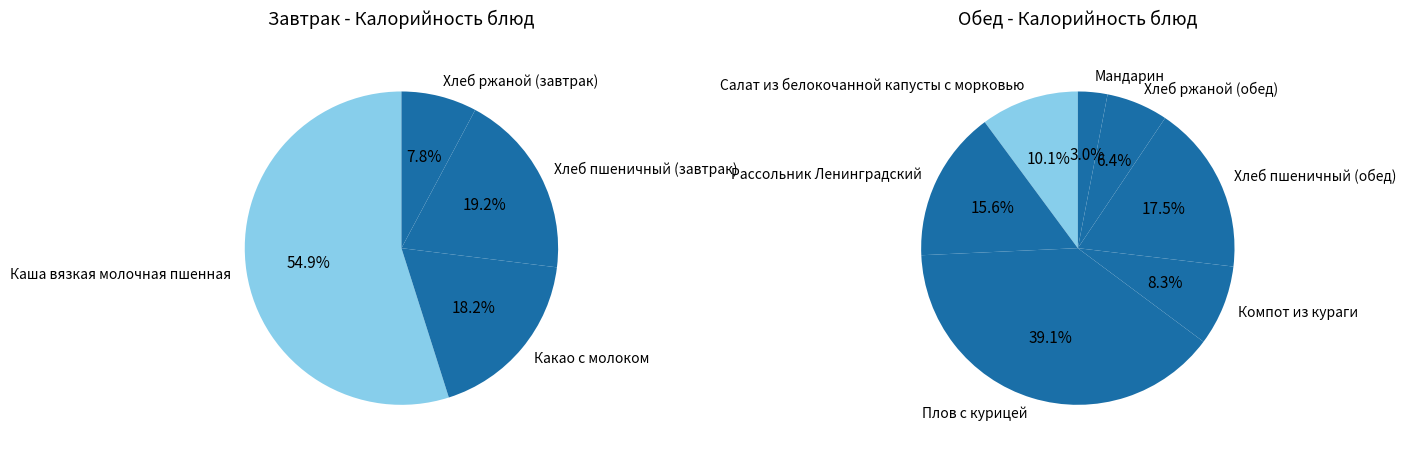

Combined, what portion of the pie is Каша вязкая молочная пшенная and Какао с молоком?

73.0%